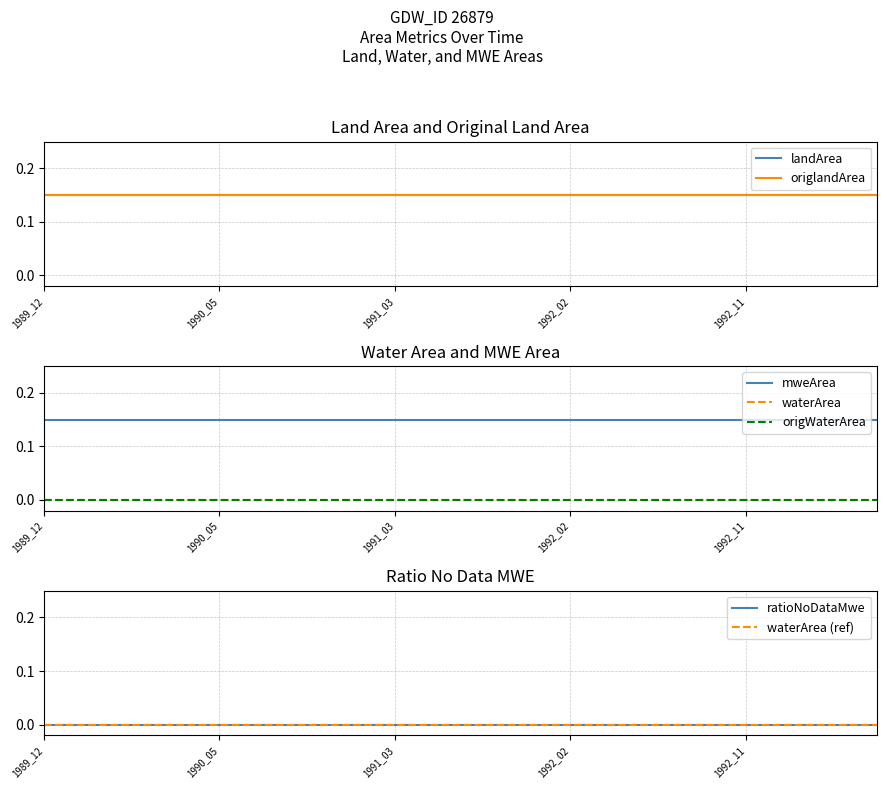

The value of ratioNoDataMwe at 1991_05 is 0.0. True or false?

True